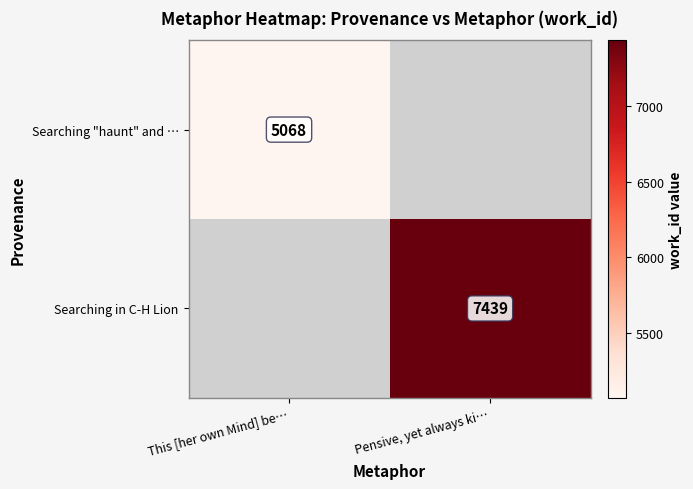

True or false: Searching "haunt" and … has a value of 7381.6 at This [her own Mind] be….

False